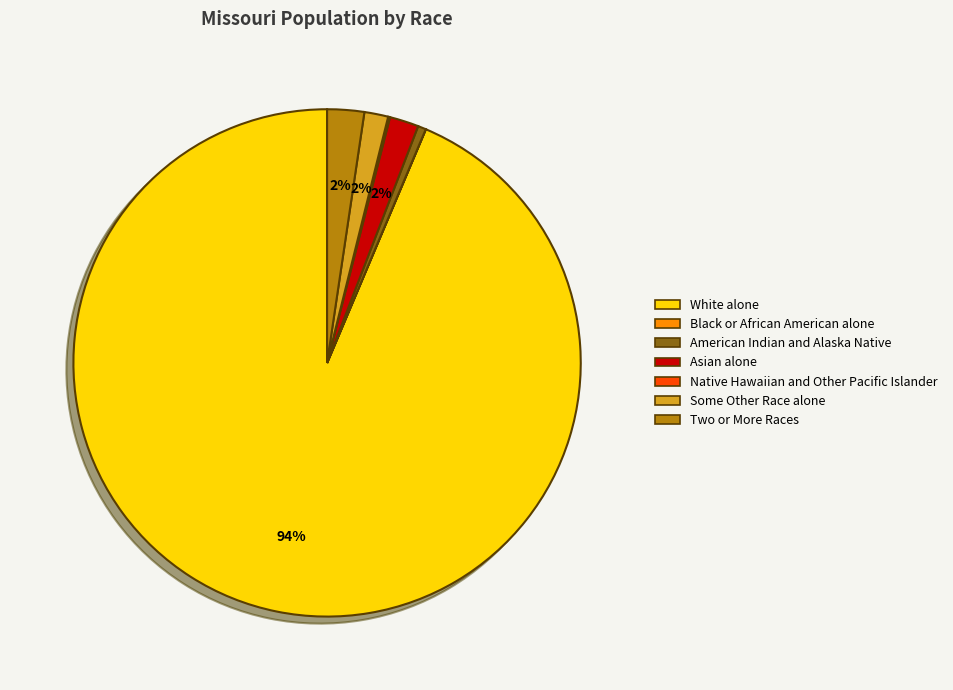

Is it true that White alone is 86% of the pie?

False